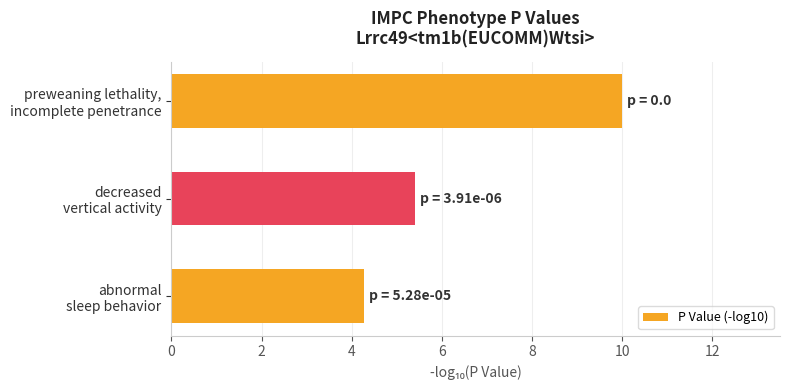

What is the smallest value displayed?

4.3